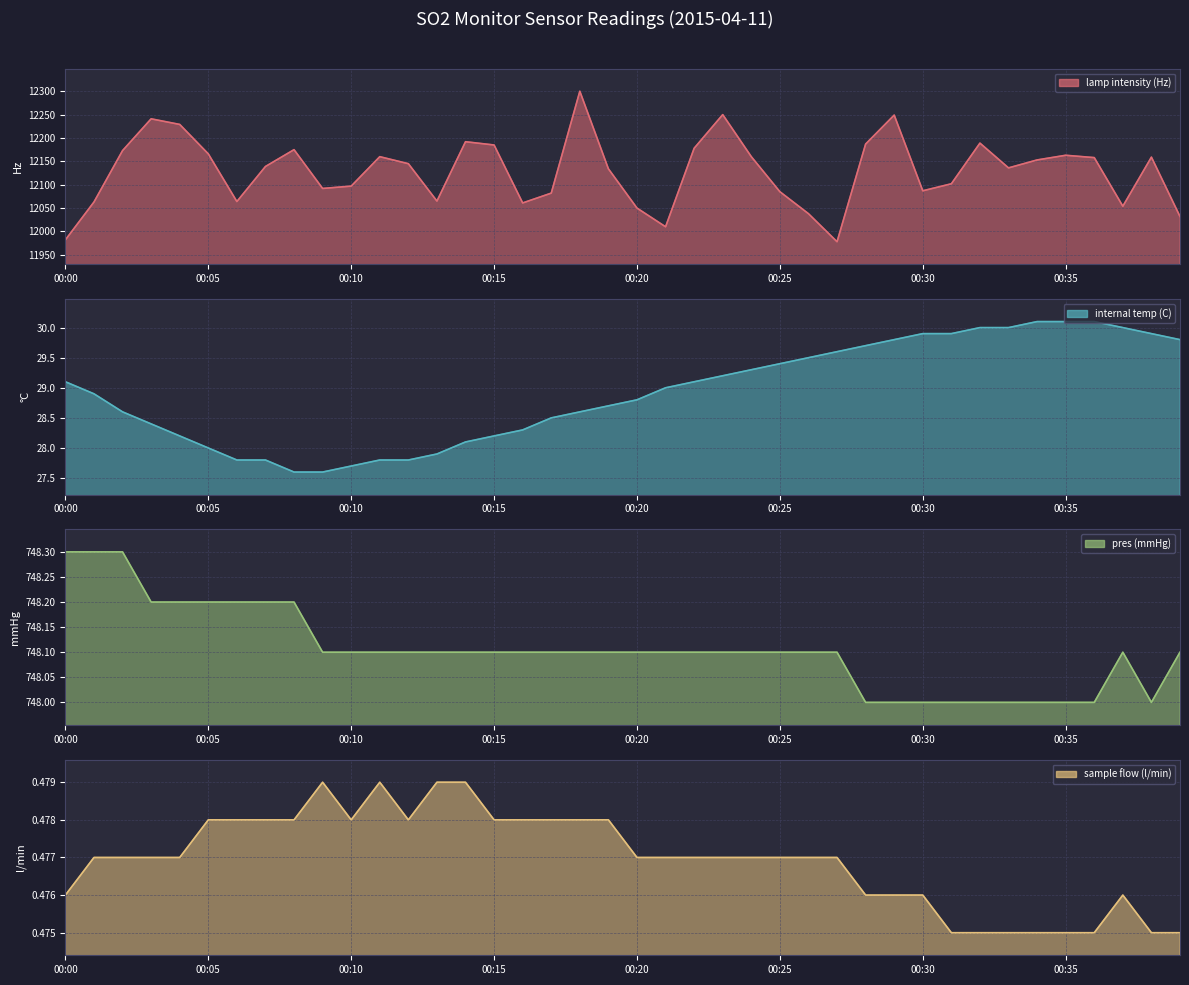

What is the greatest value displayed?

12300.0